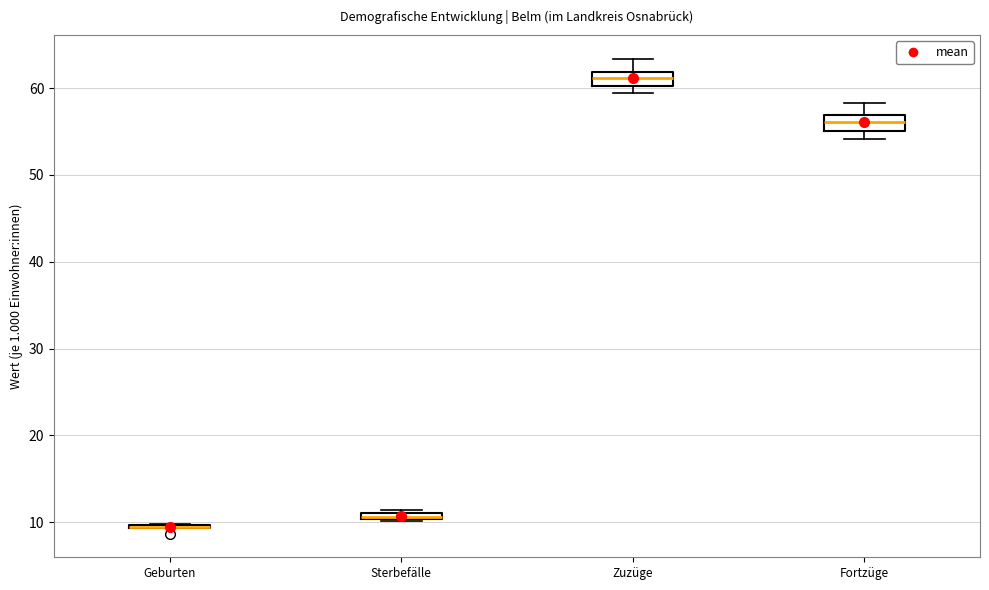

Where is the upper edge of the box for Fortzüge on the y-axis? The values are not printed on the chart, so give them approximately, as read against the axis.

57